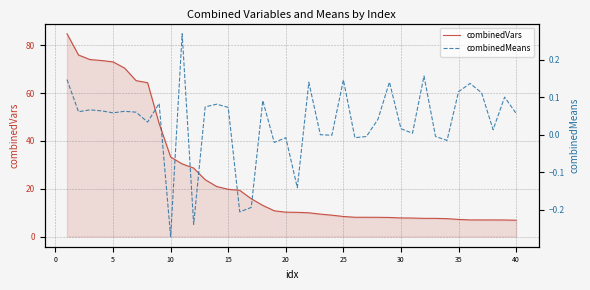

What is the maximum value for combinedVars?

84.9